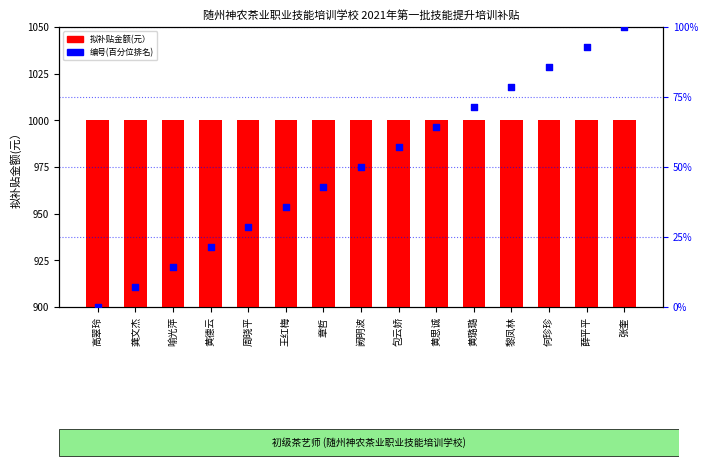

Which series reaches the minimum Y coordinate?

编号(百分位排名)